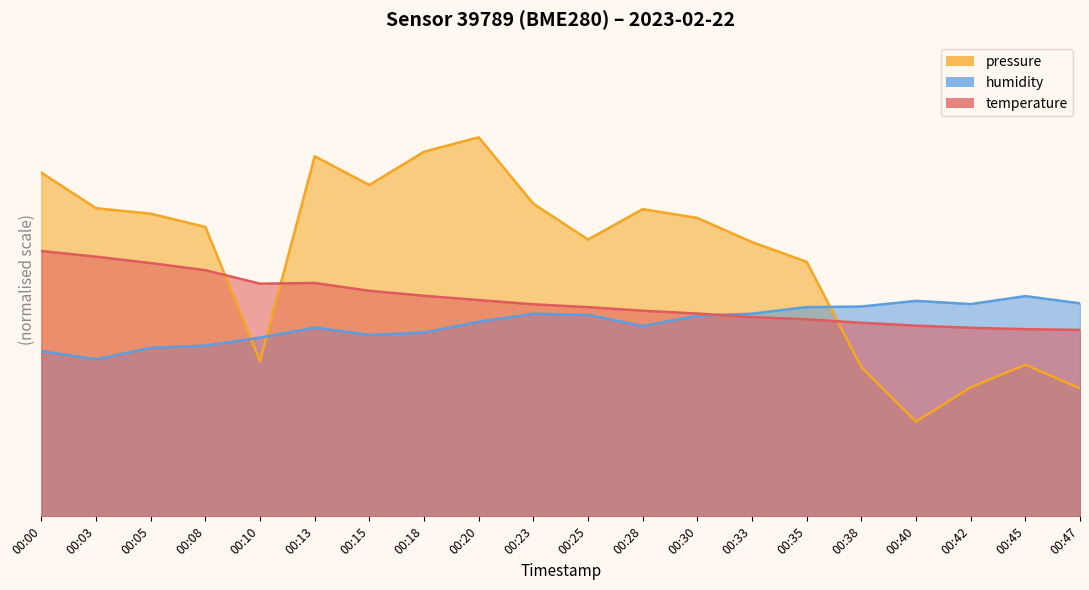

Which series ends up on top after the final intersection of pressure_norm and humidity?

humidity